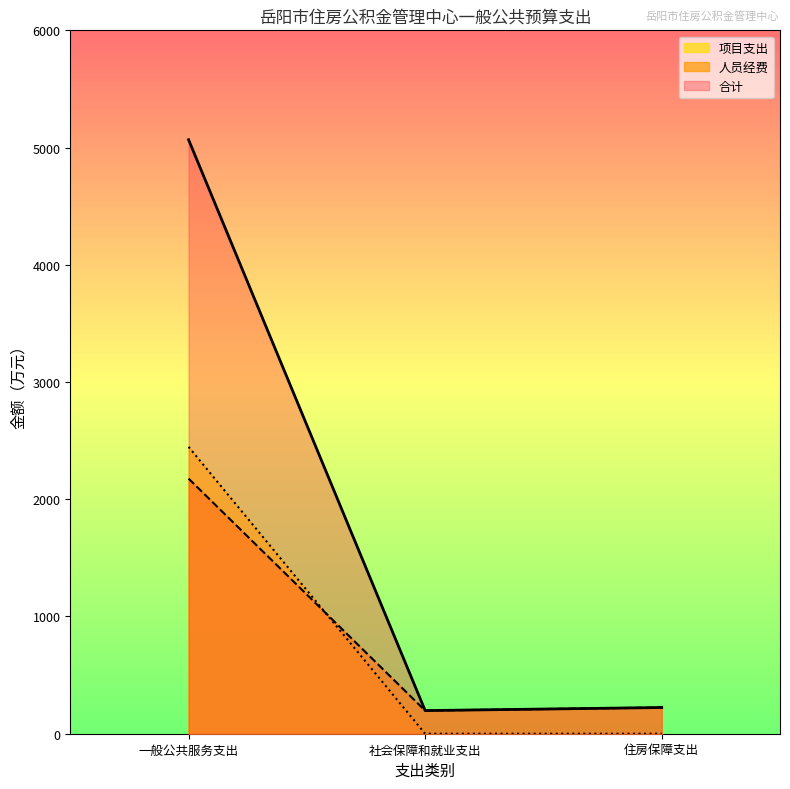

List the series in order of their peak value, lowest first.

人员经费, 项目支出, 合计